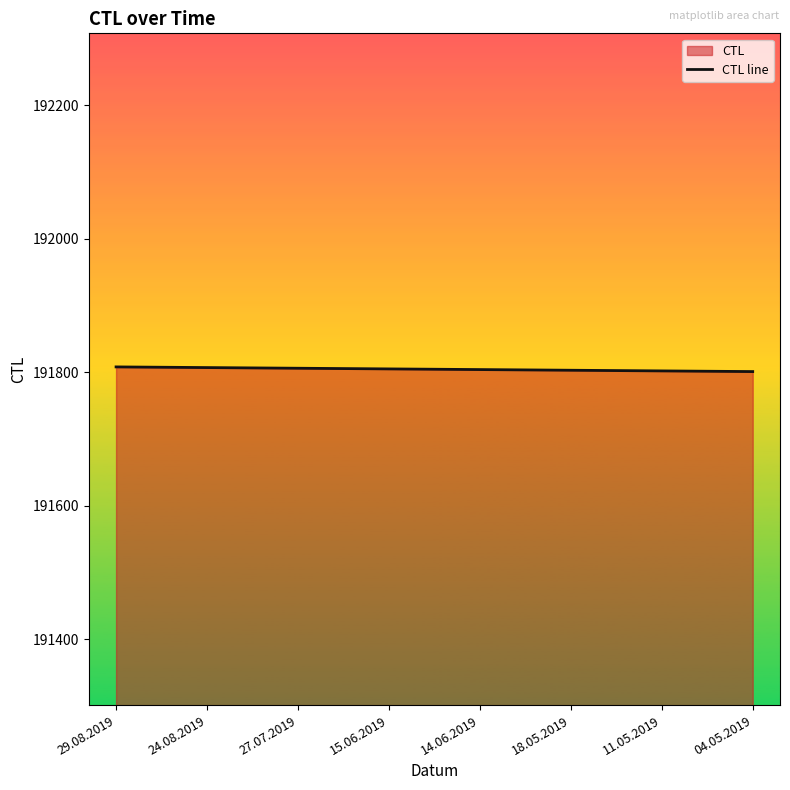

What position from the left is 18.05.2019?

6